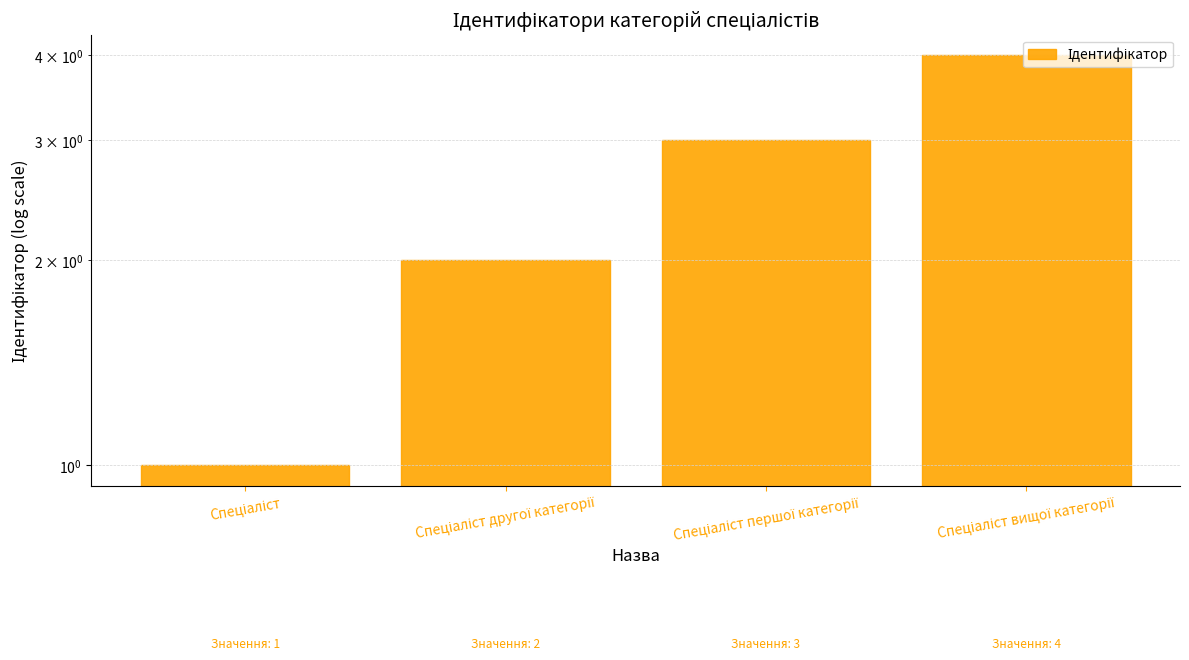

The chart shows a value of 1 at Спеціаліст другої категорії. True or false?

False